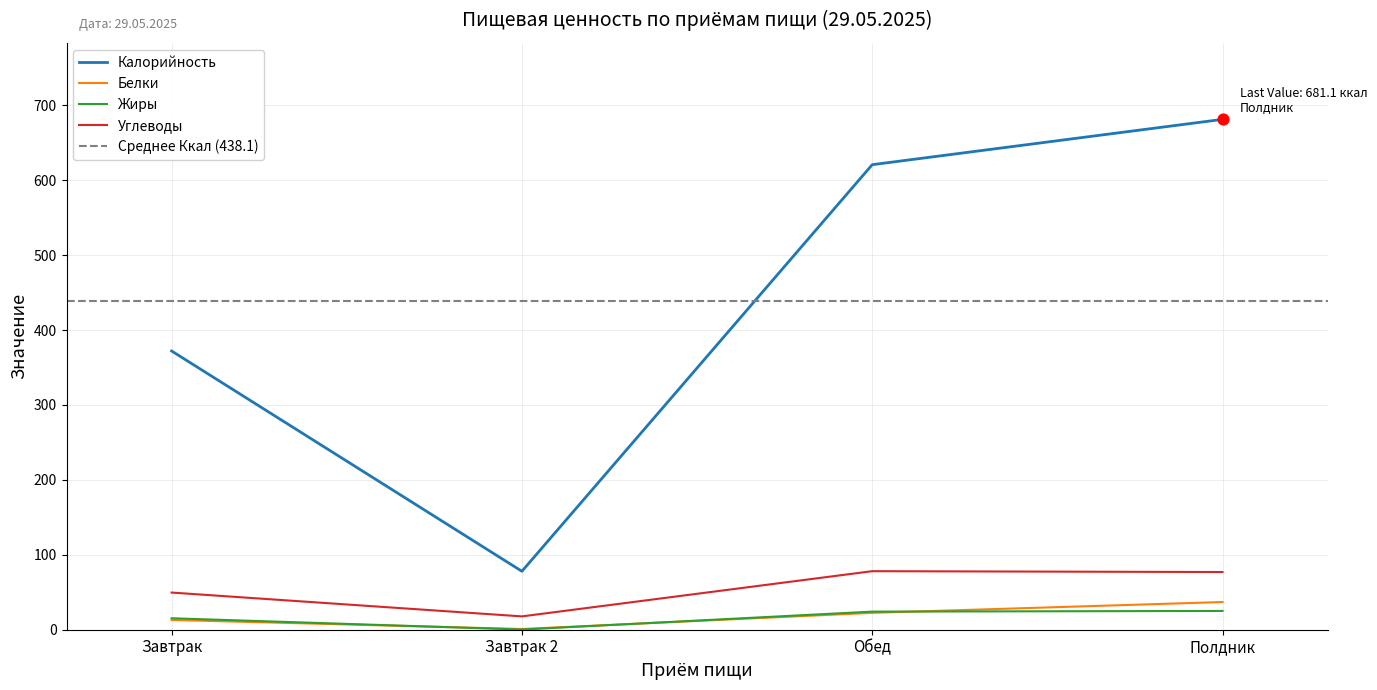

Which series reaches the maximum Y coordinate?

Калорийность